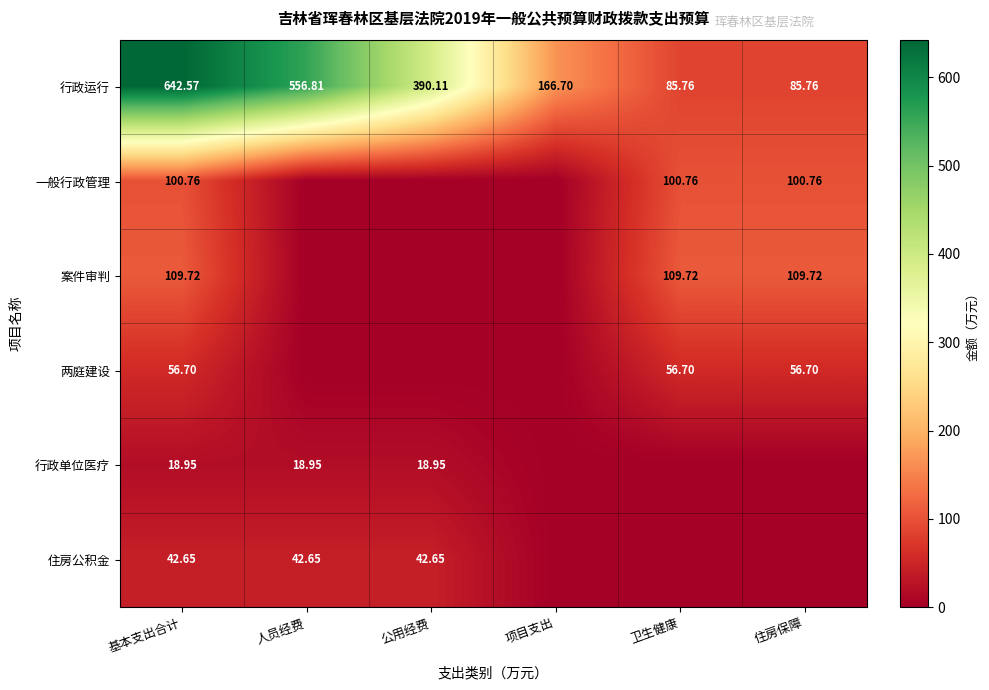

At which label is 行政运行 closest to 364?

公用经费